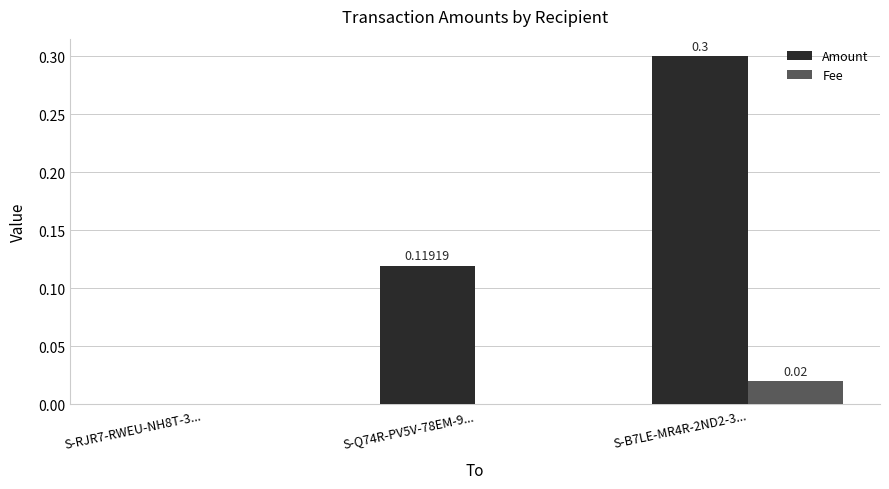

How many distinct data groups are displayed?

2